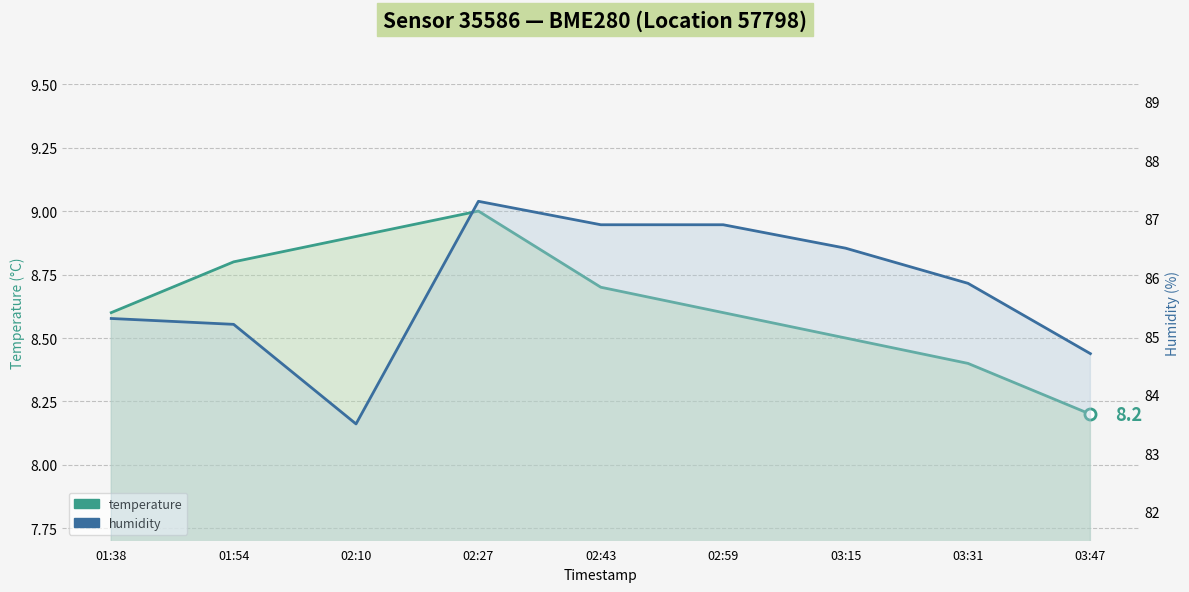

At which category does the chart reach its minimum across all series?

03:47